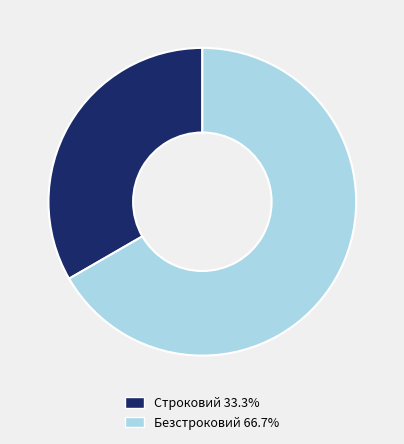

How many segments does this pie chart have?

2